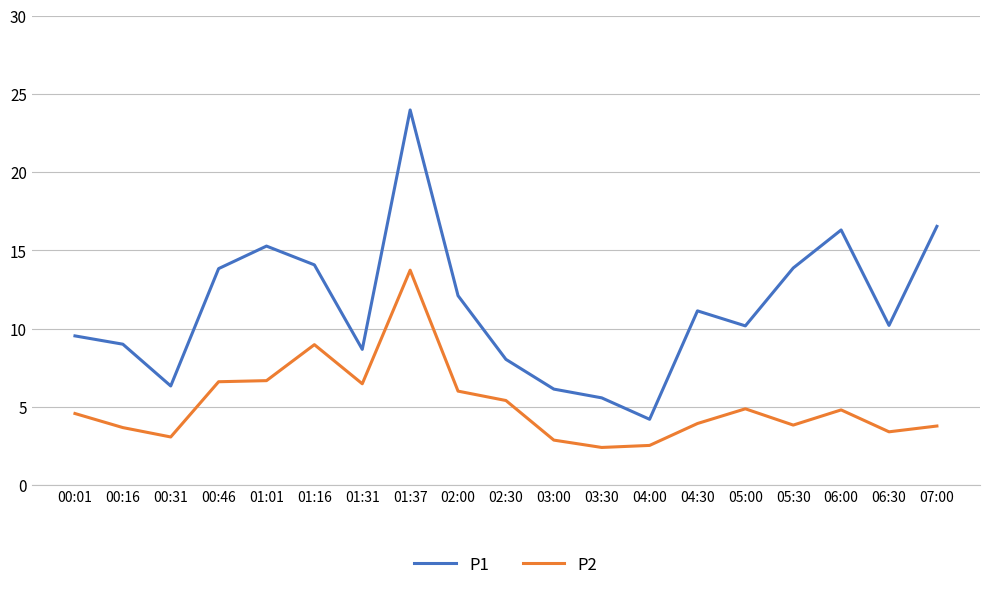

What is the difference between the P2 values at 03:30 and 04:30?

1.5